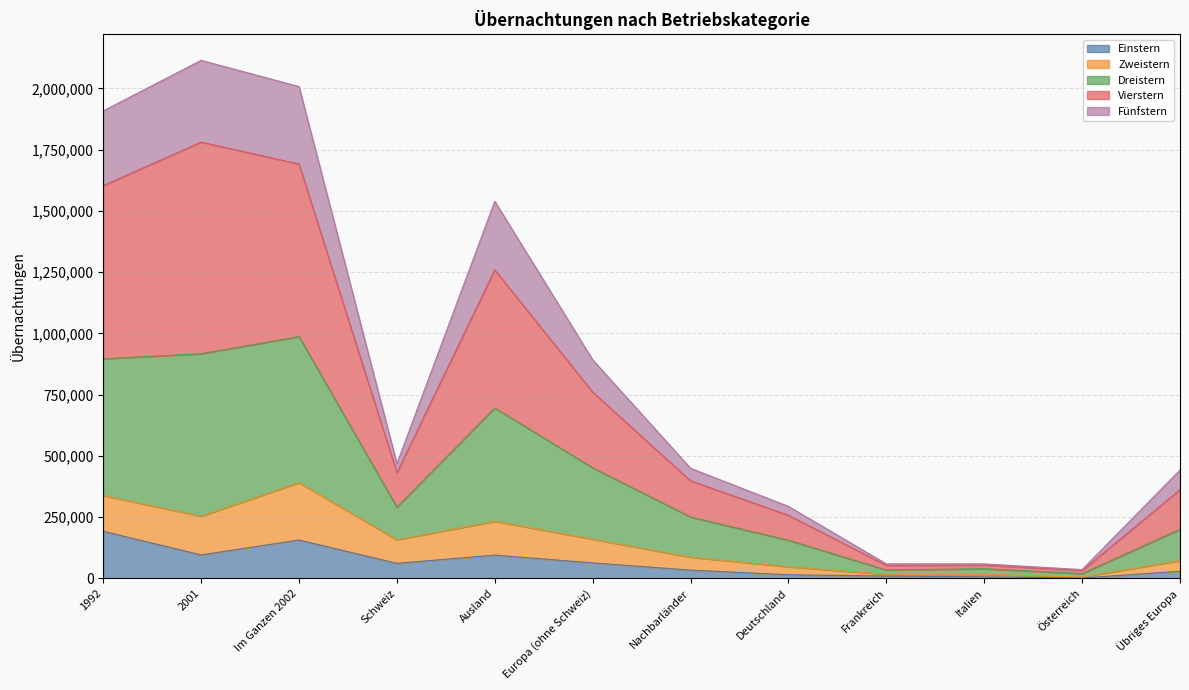

Count the number of categories in the chart.

12